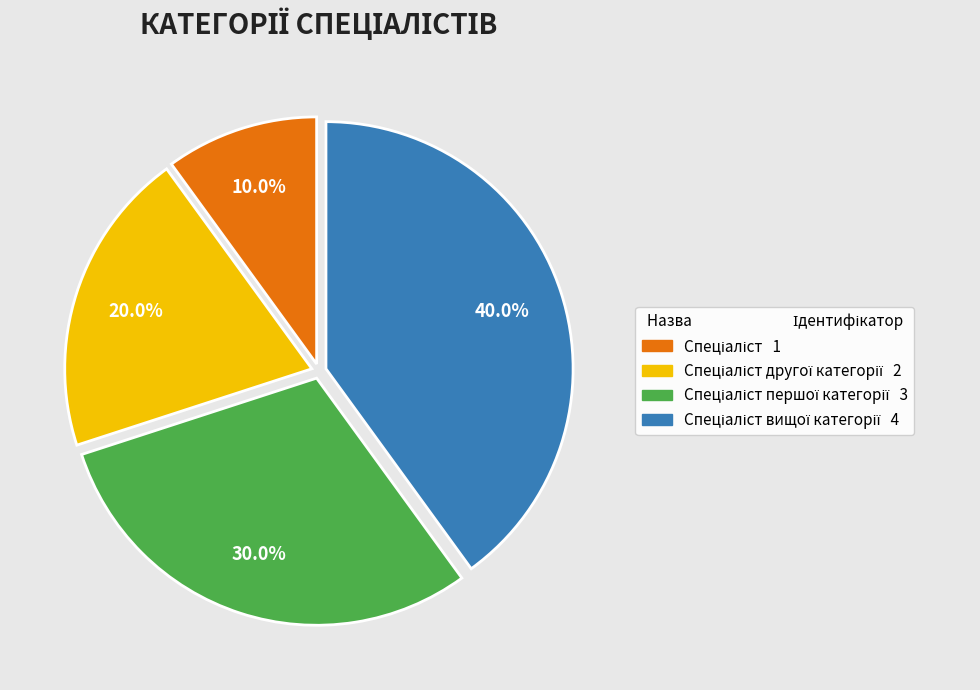

Is there any slice that represents more than half of the pie?

No